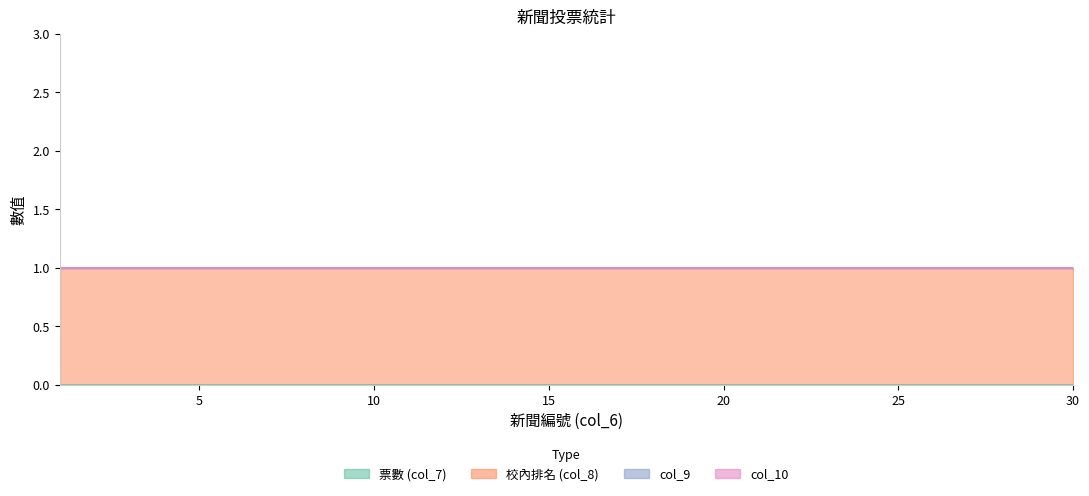

List the series in order of their peak value, highest first.

col_8, col_7, col_9, col_10